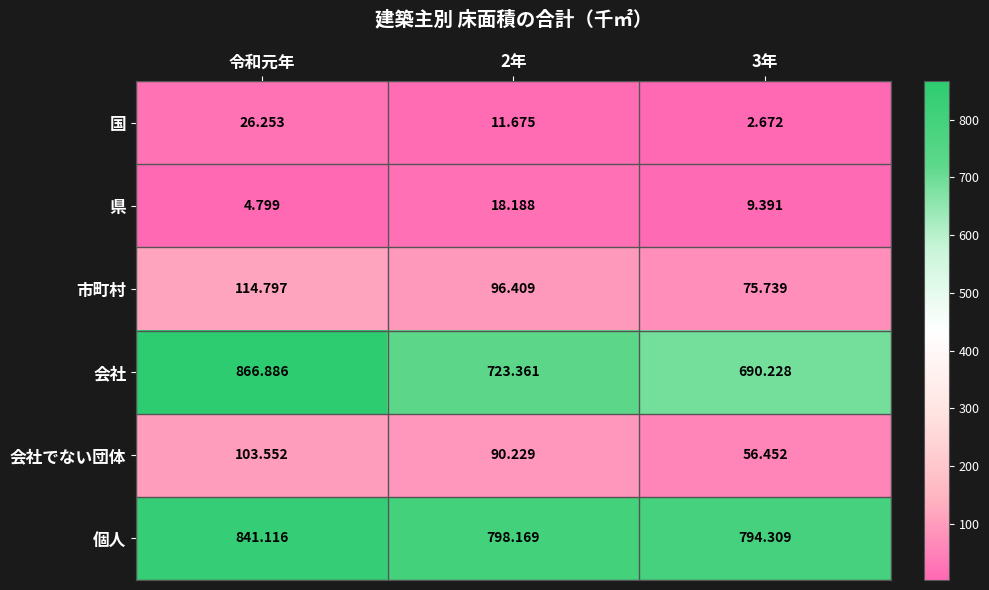

List the series in order of their peak value, highest first.

会社, 個人, 市町村, 会社でない団体, 国, 県